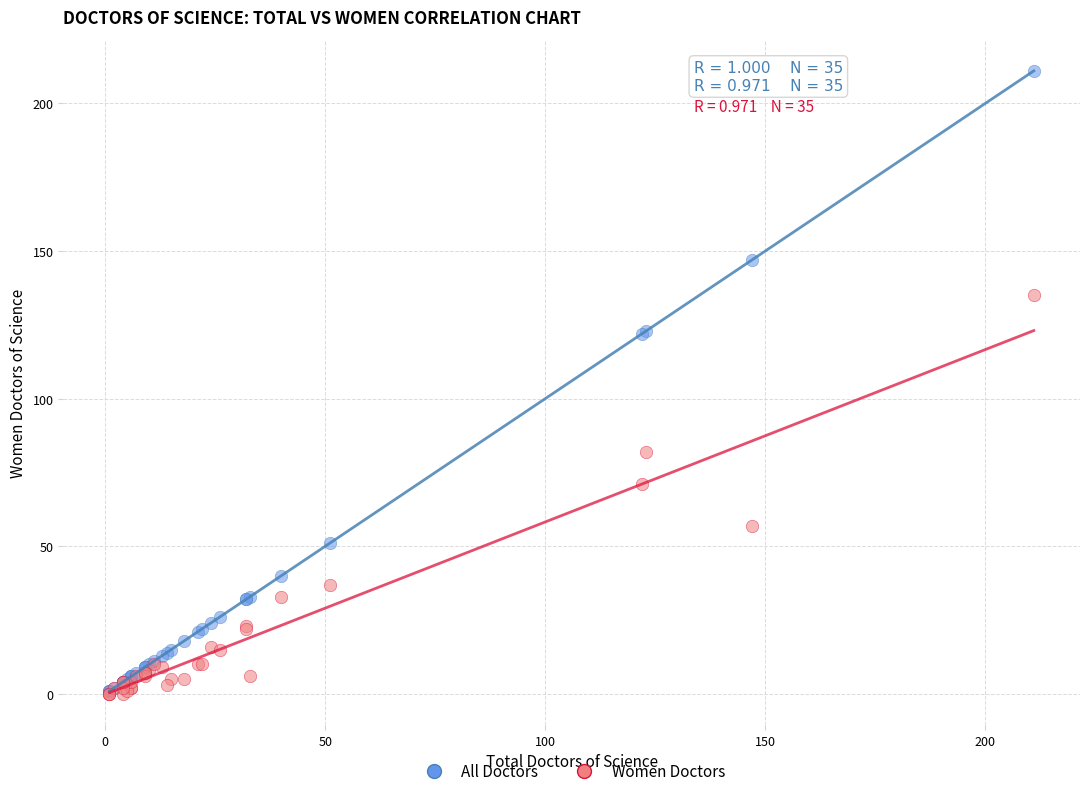

In the Women Doctors series, what Y value is closest to 67?

71